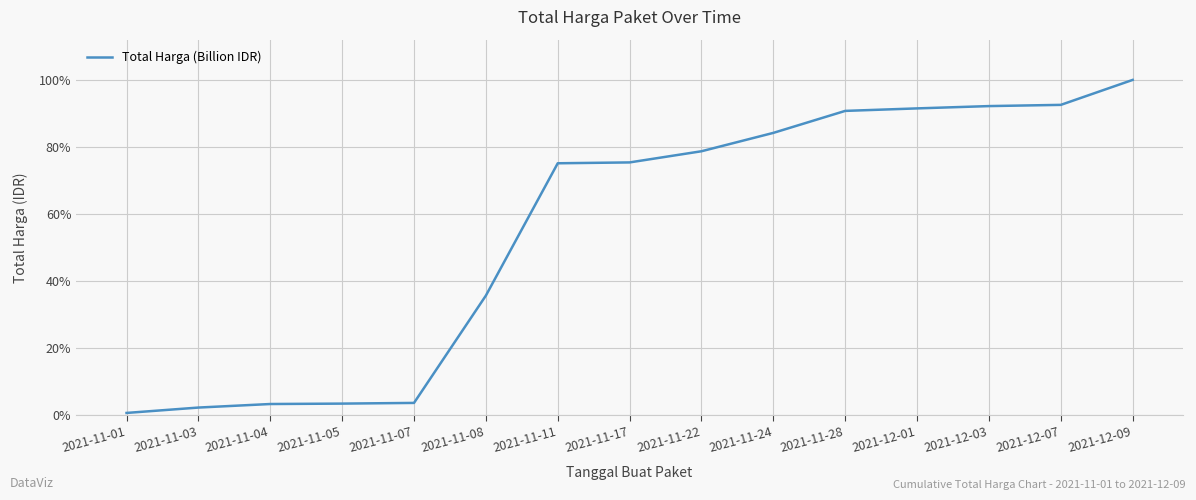

What is the change in value from 2021-11-07 to 2021-11-17?

+71.7